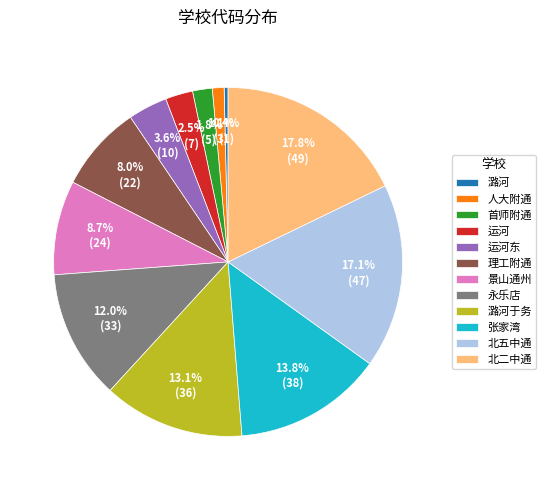

To the nearest percent, what percentage of the pie is 运河东?

4%